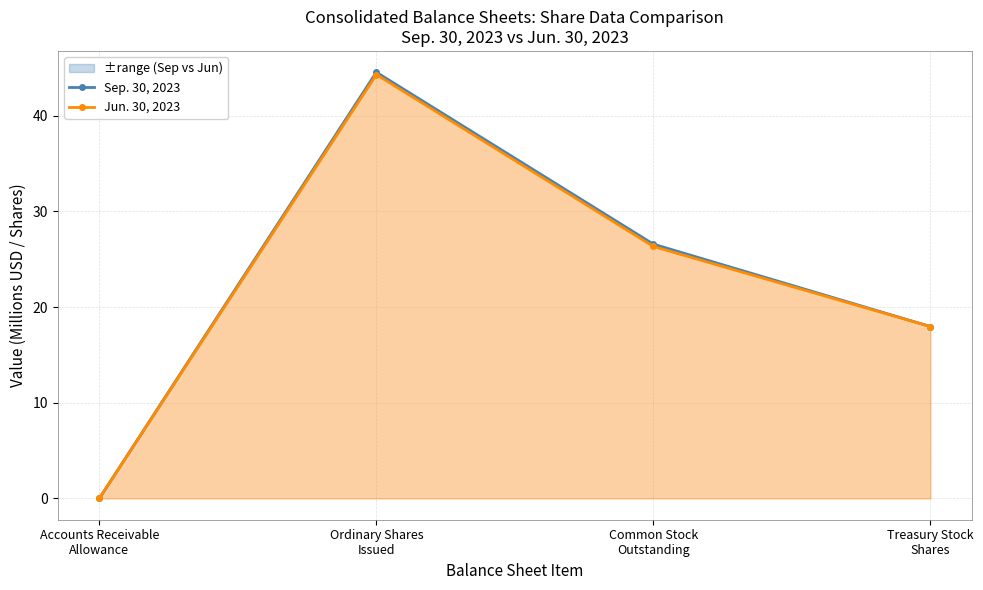

What is the total value across all series at Common Stock
Outstanding?

52.9